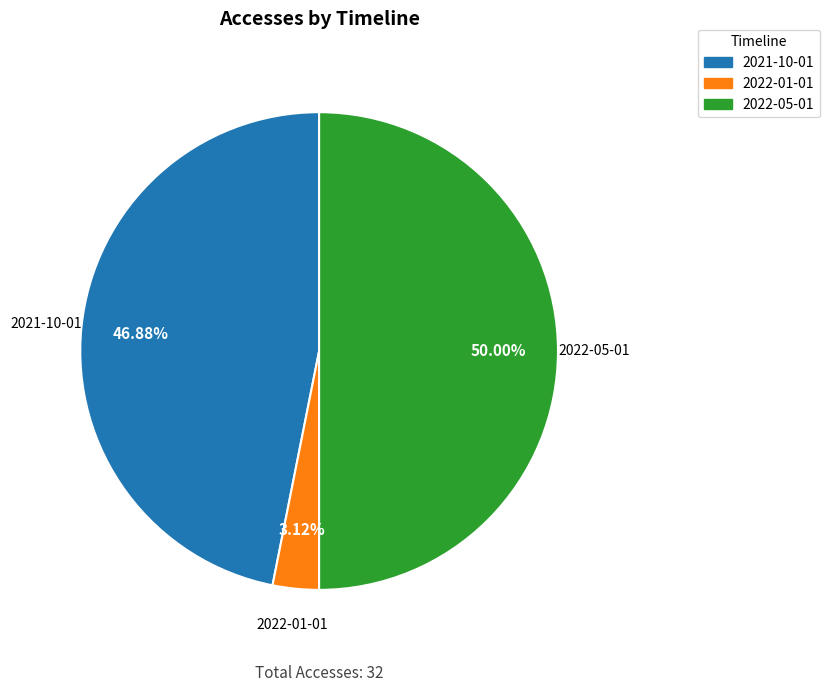

The 2022-01-01 slice represents 3% of the pie. True or false?

True